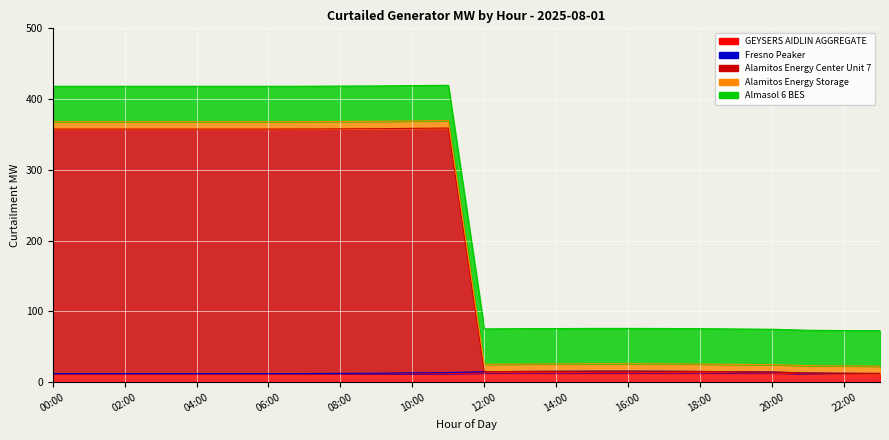

What is the difference between the maximum and second lowest values in the Alamitos Energy Center Unit 7 series?

346.6